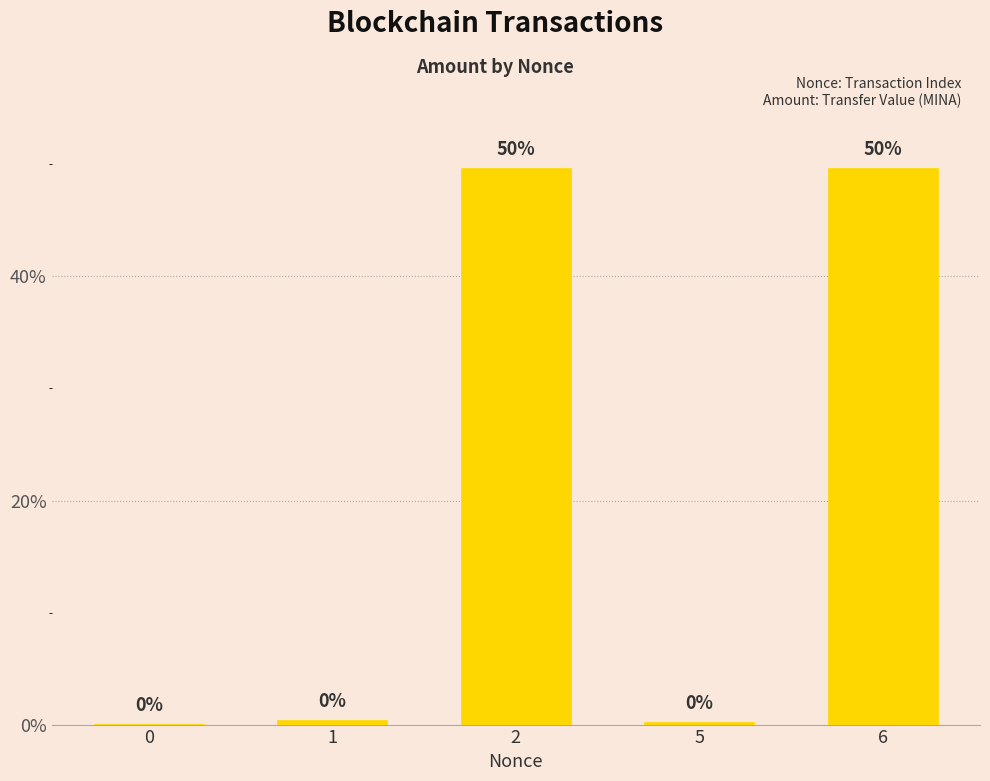

Does the chart contain stacked bars?

No